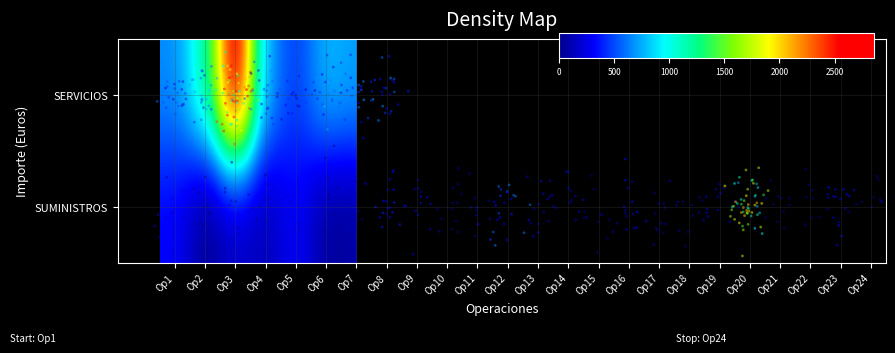

What is the minimum value shown in the chart?

10.3